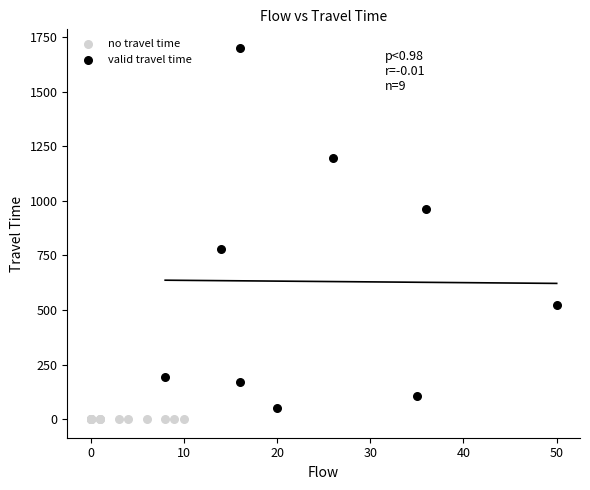

What are all the series names shown in the legend?

no travel time, valid travel time